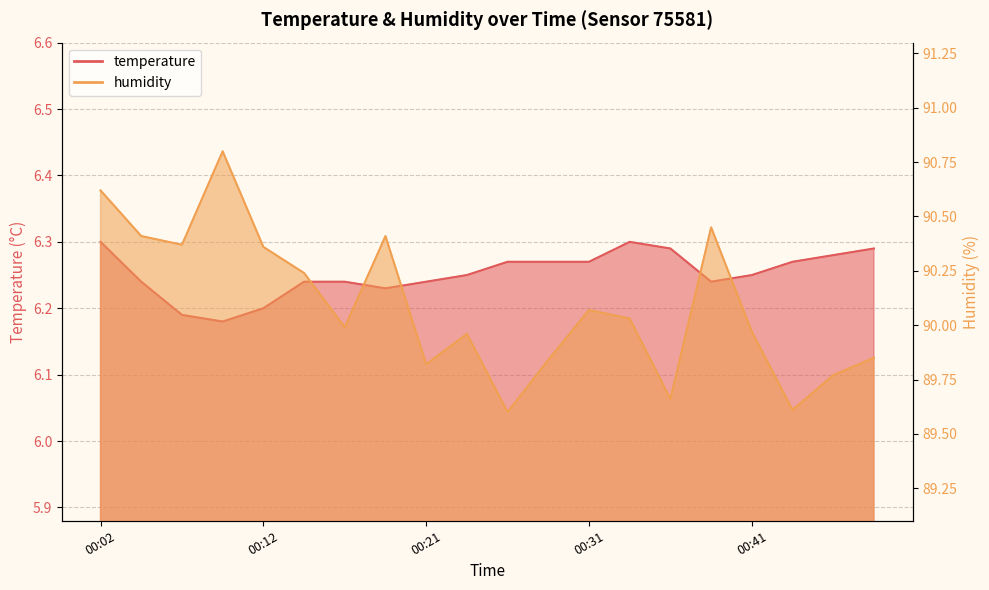

Where is humidity nearest to the value 90?

00:16